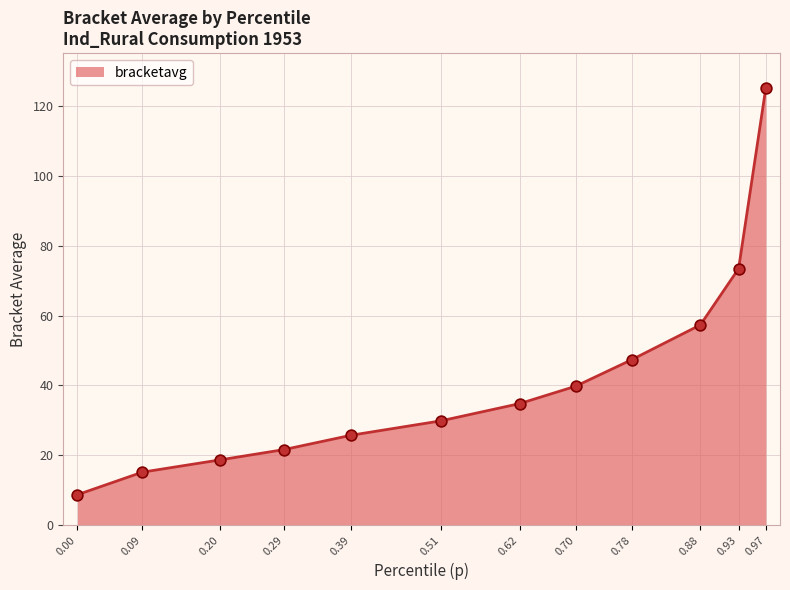

What is the change in value from 0.00 to 0.88?

+48.7